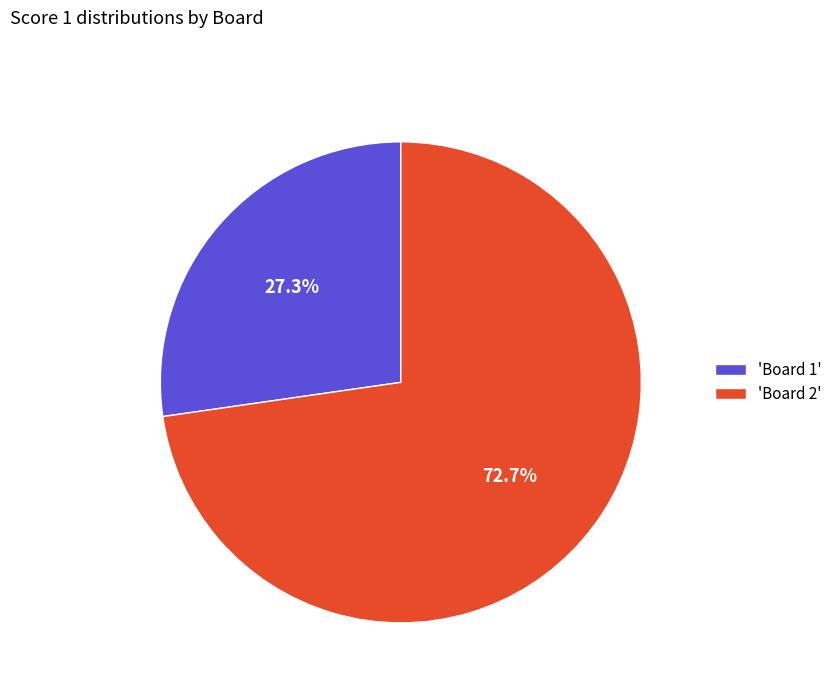

How much of the chart is everything except 'Board 1'?

72.7%